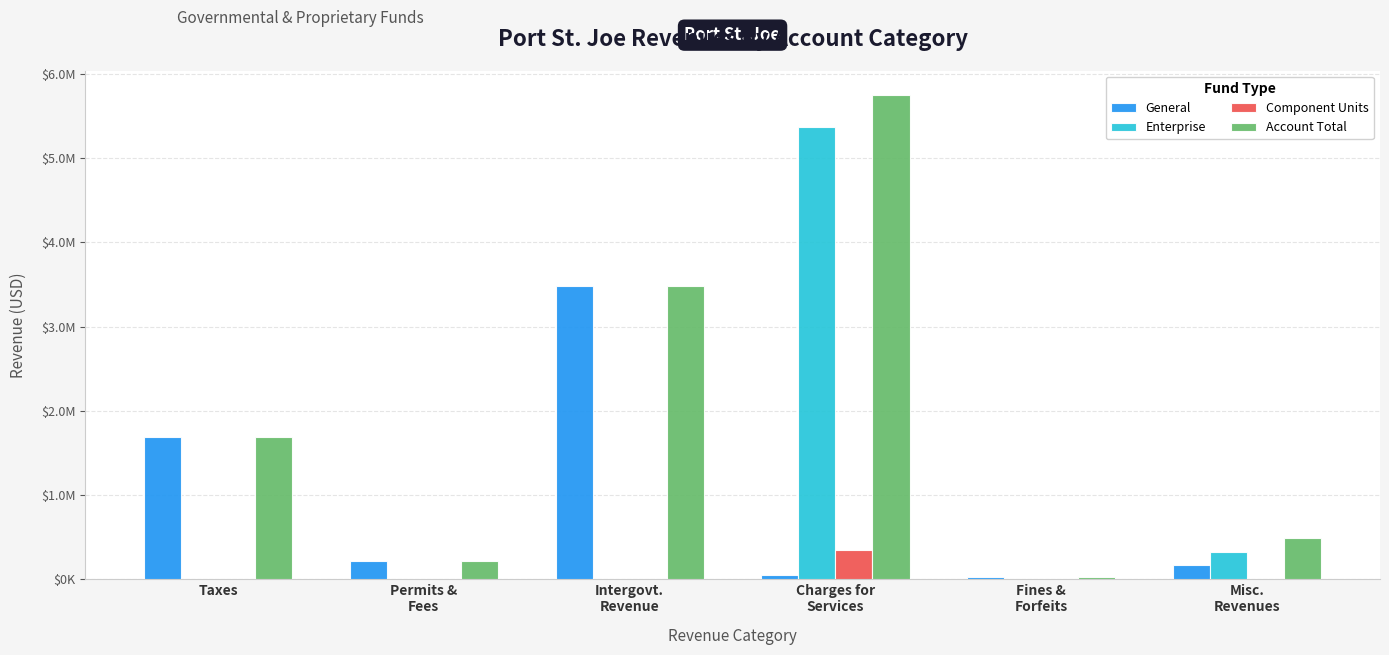

Are the bars horizontal?

No